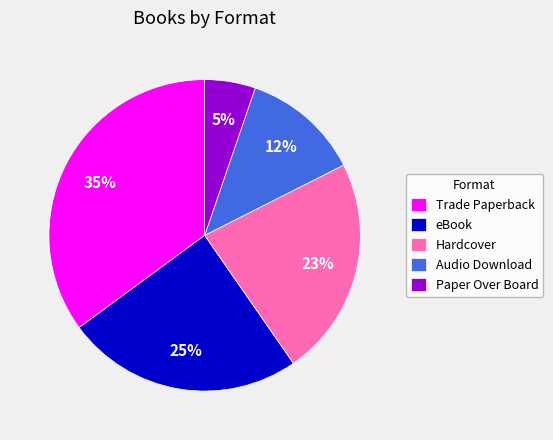

To the nearest percent, what is the average slice percentage?

20%